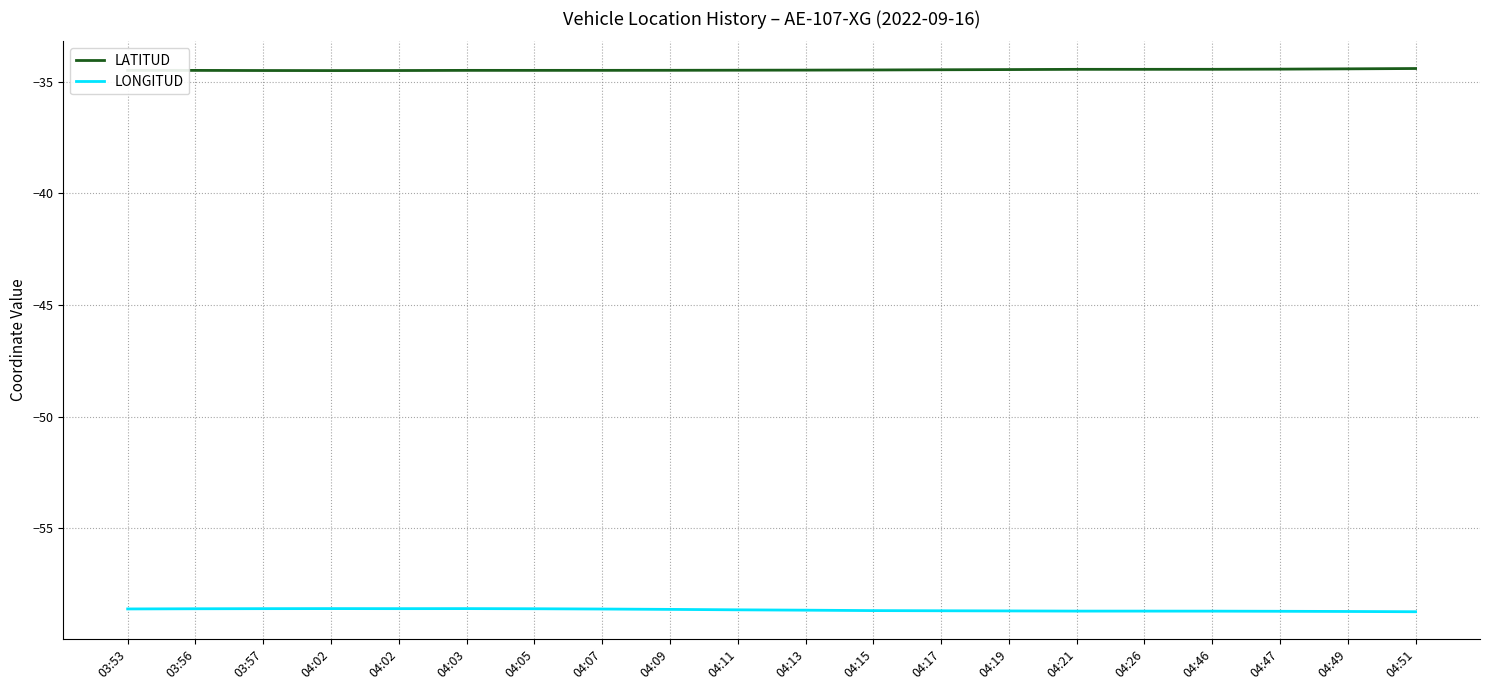

Is this an area chart (filled region under the line)?

No